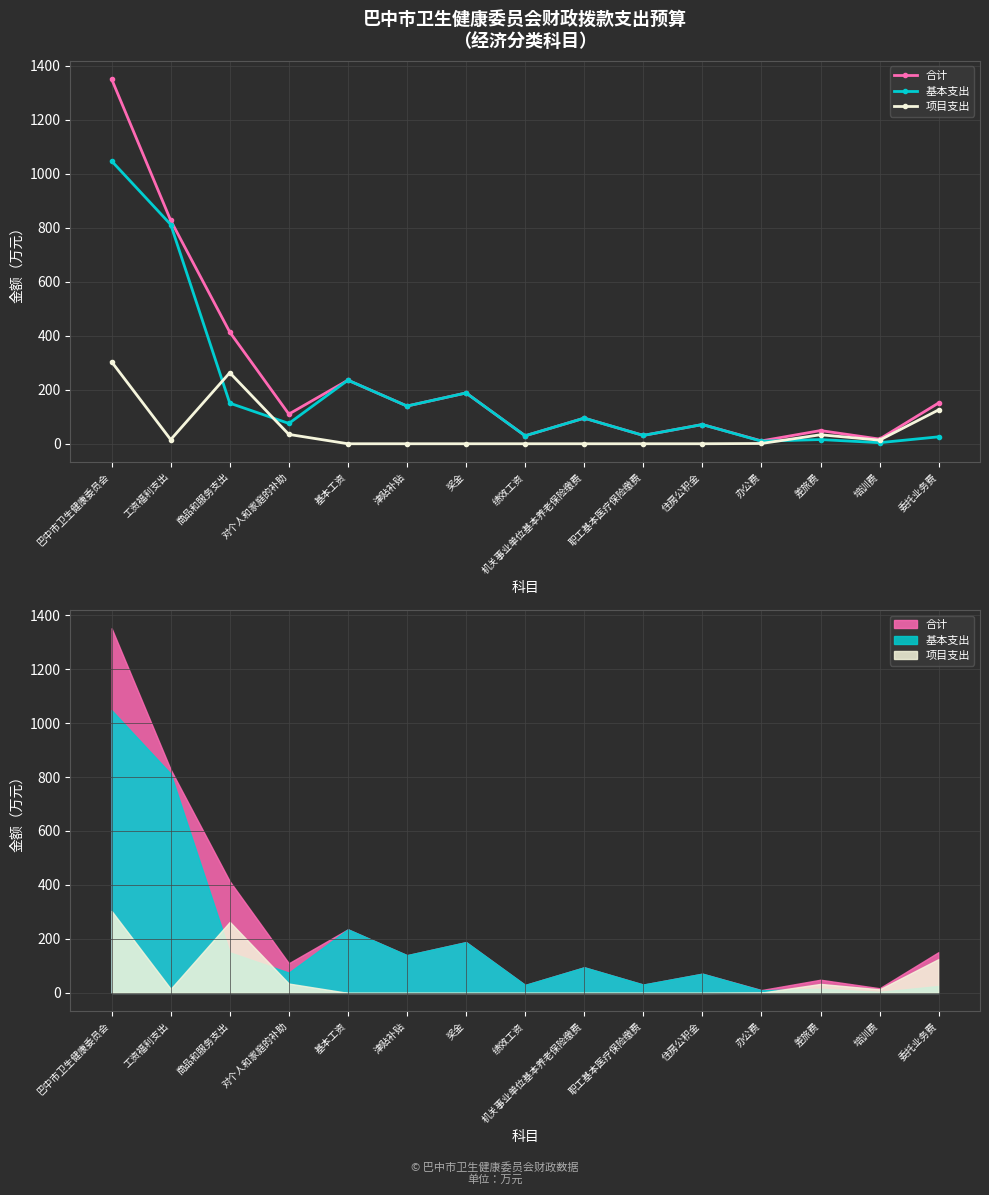

What position from the right is 办公费?

4